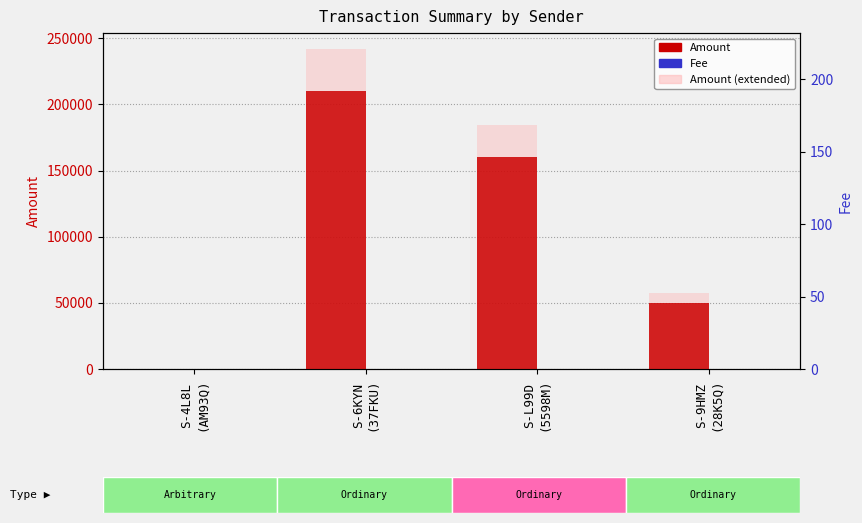

How many data points in Fee are less than 7?

2